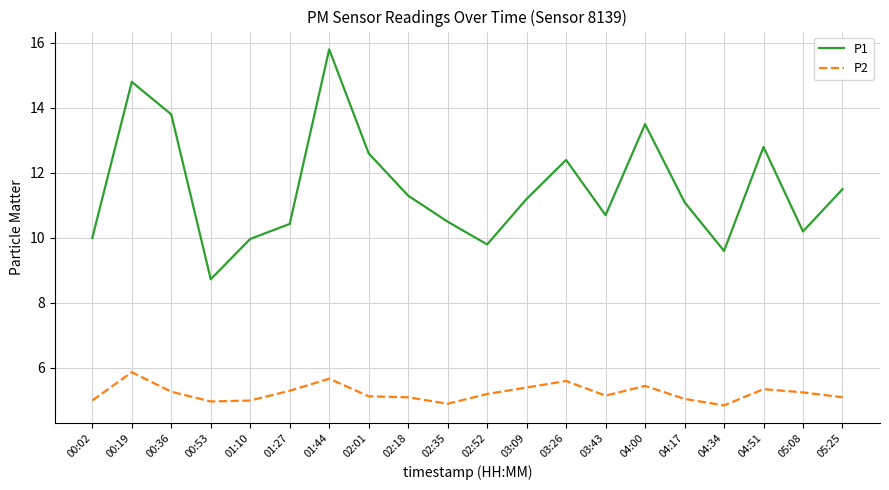

What is the highest value of the P1 series?

15.8